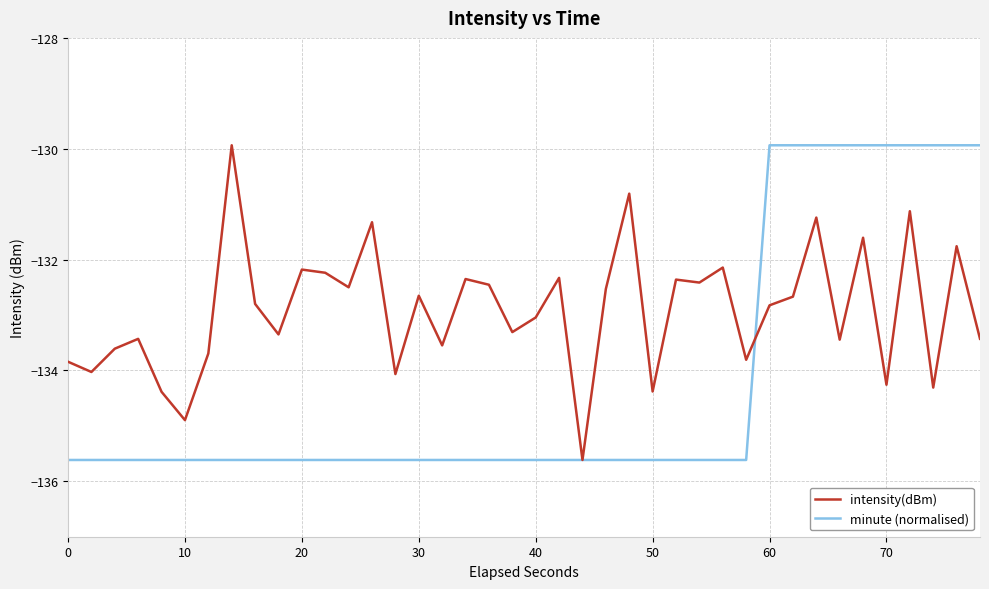

Which series has the largest total across all categories?

intensity(dBm)